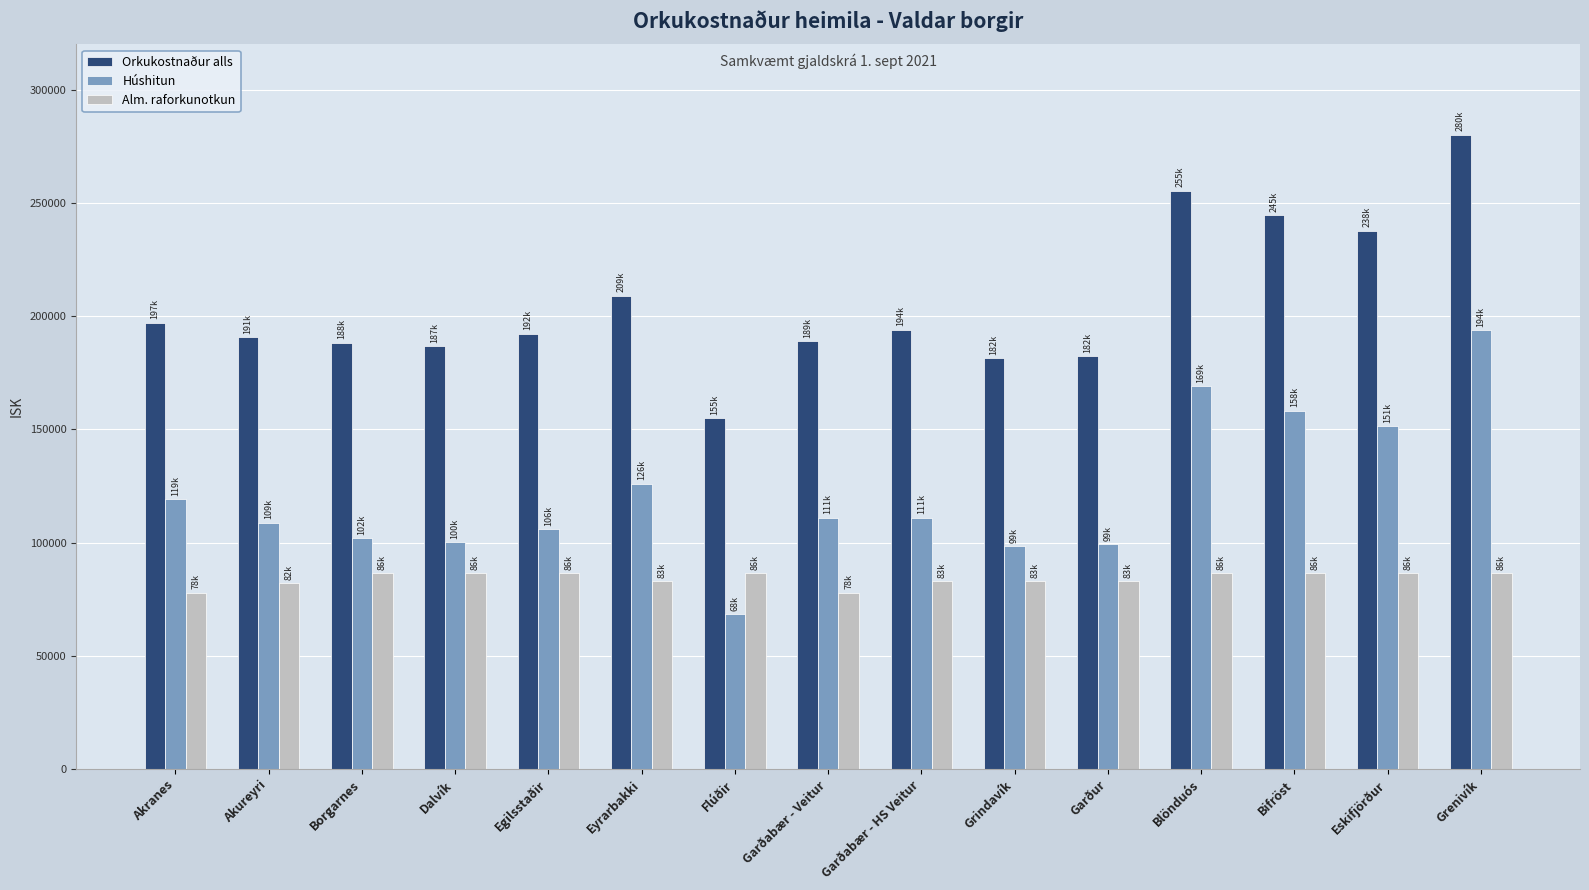

What is the value of the Húshitun bar at the 4th from the left?

100252